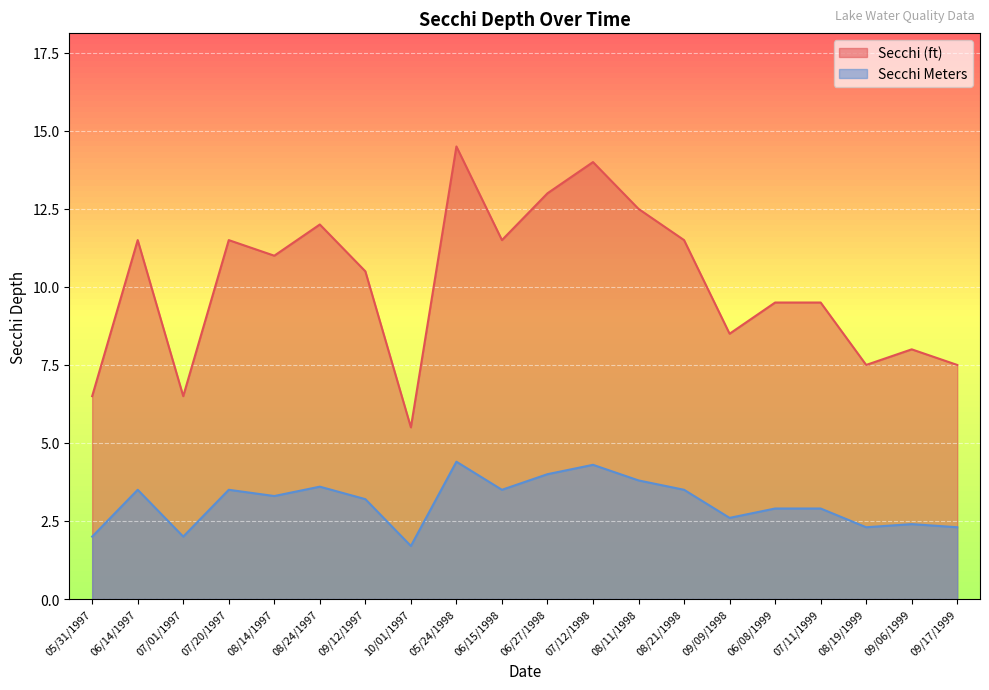

At which category does Secchi (ft) reach its first local peak?

06/14/1997